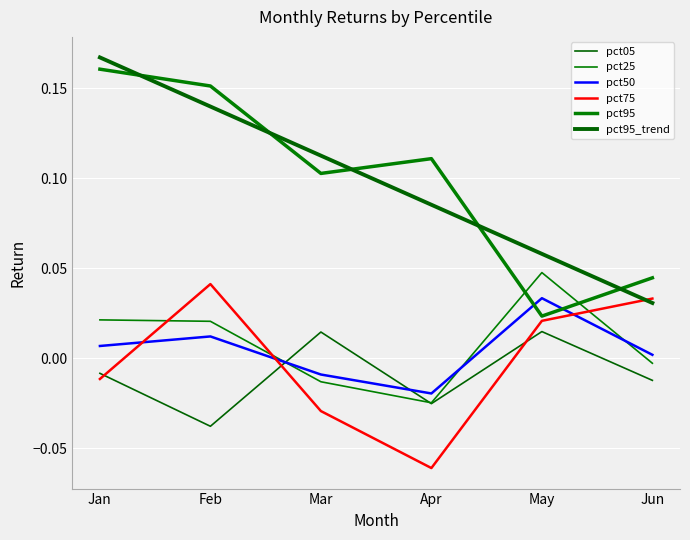

At which label does pct75 reach its peak?

Feb